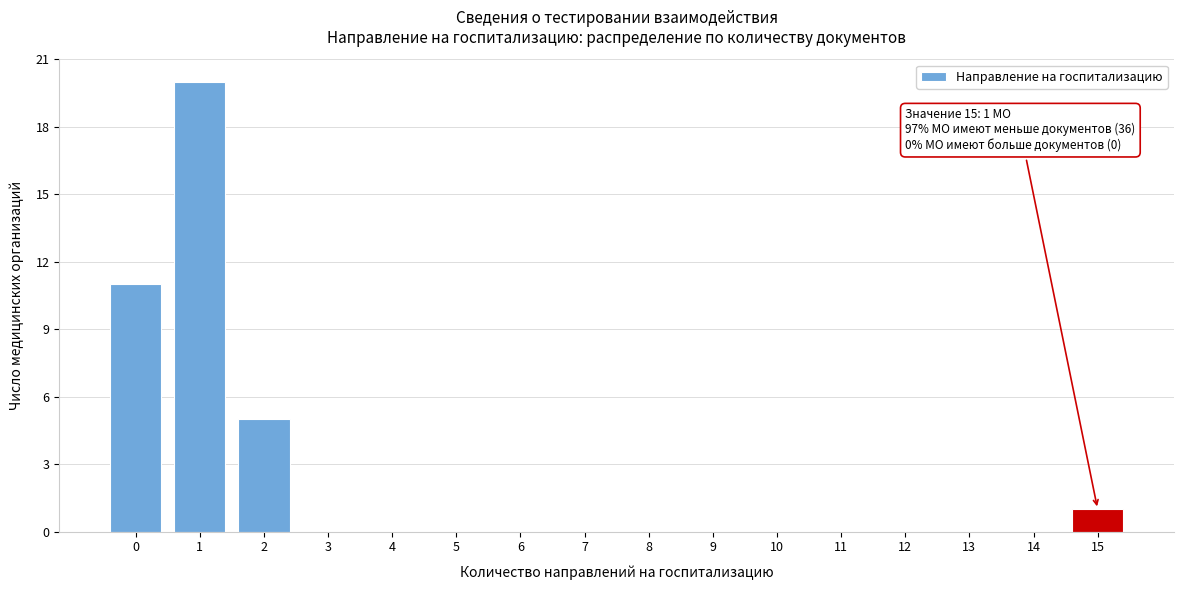

Reading left to right, list all the values displayed in this chart.

0=11	1=20	2=5	3=0	4=0	5=0	6=0	7=0	8=0	9=0	10=0	11=0	12=0	13=0	14=0	15=1